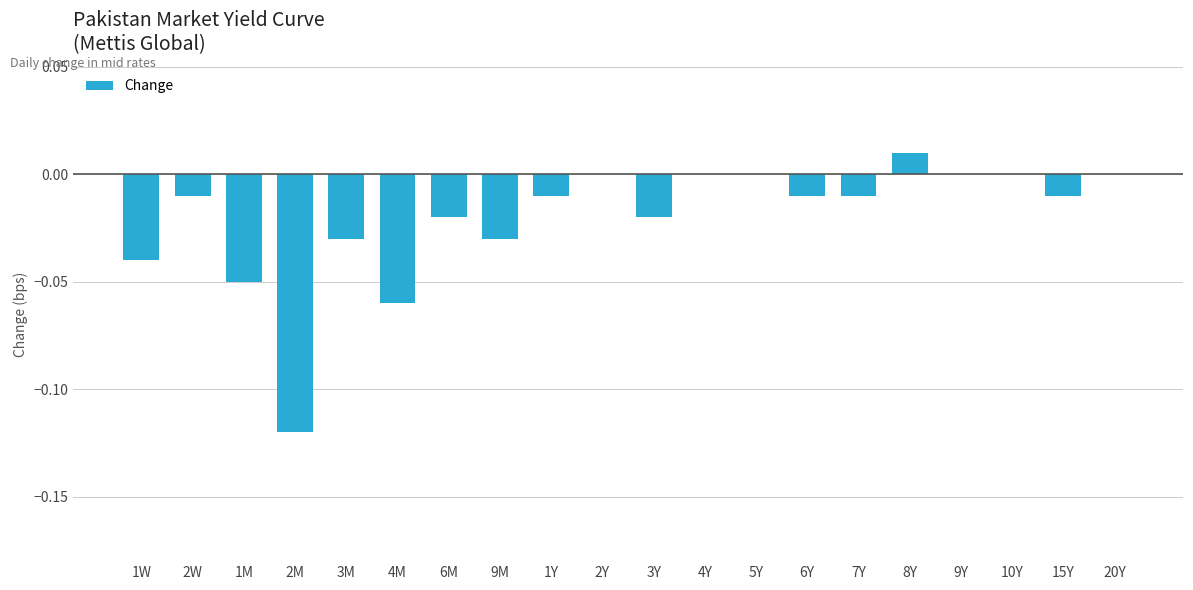

The chart shows a value of -0.0 at 6M. True or false?

True